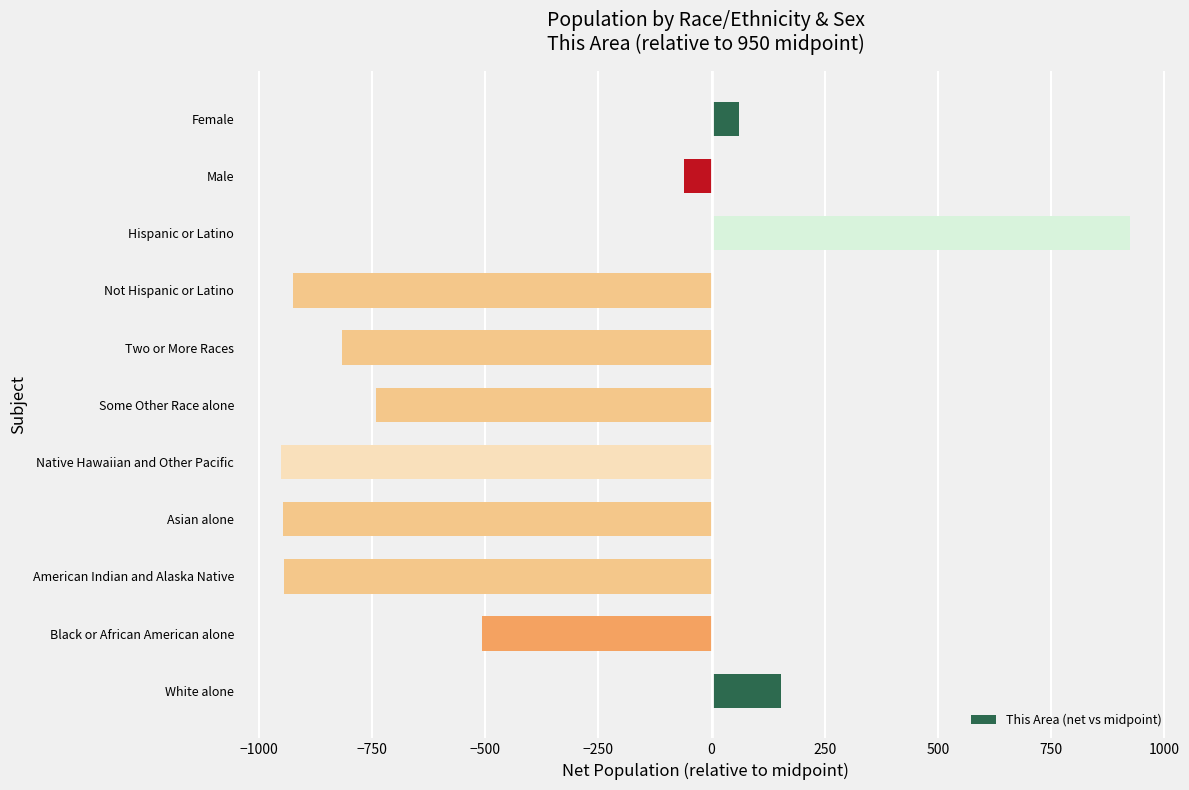

The chart shows a value of 925 at Hispanic or Latino. True or false?

True